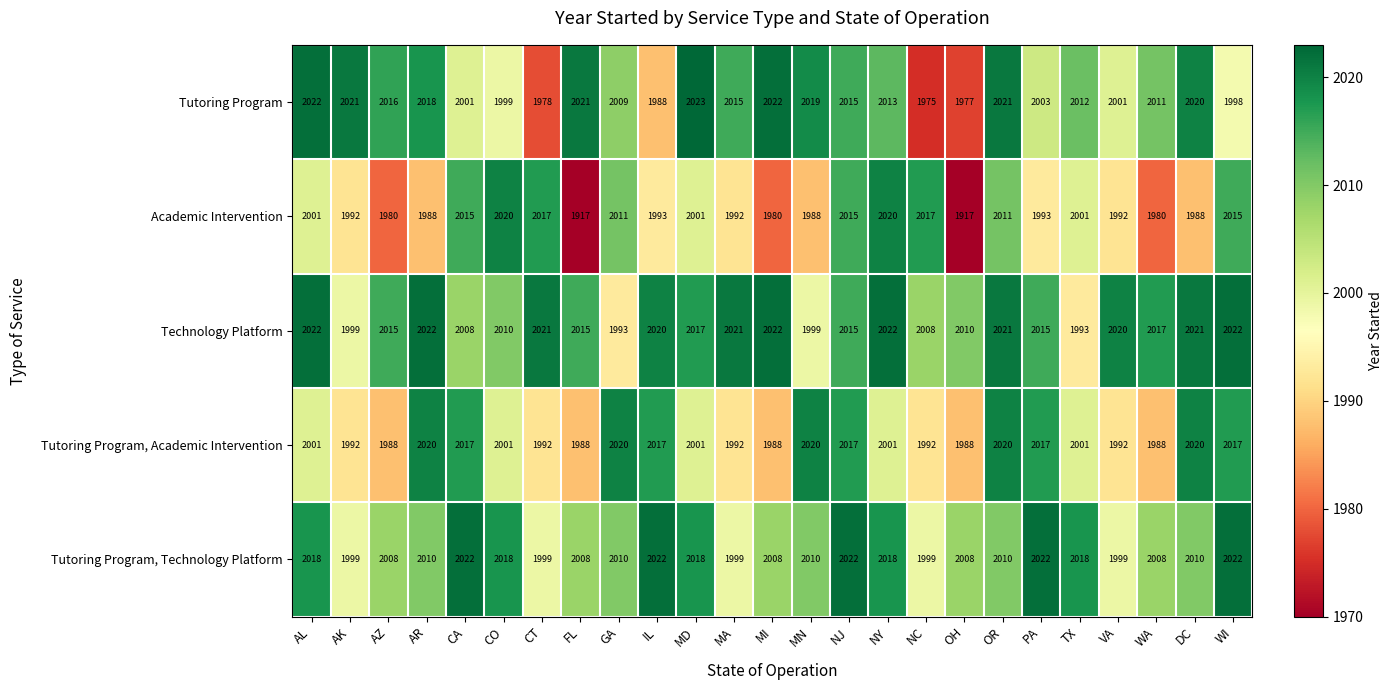

Rank the series at CA from lowest to highest value.

Tutoring Program, Technology Platform, Academic Intervention, Tutoring Program, Academic Intervention, Tutoring Program, Technology Platform